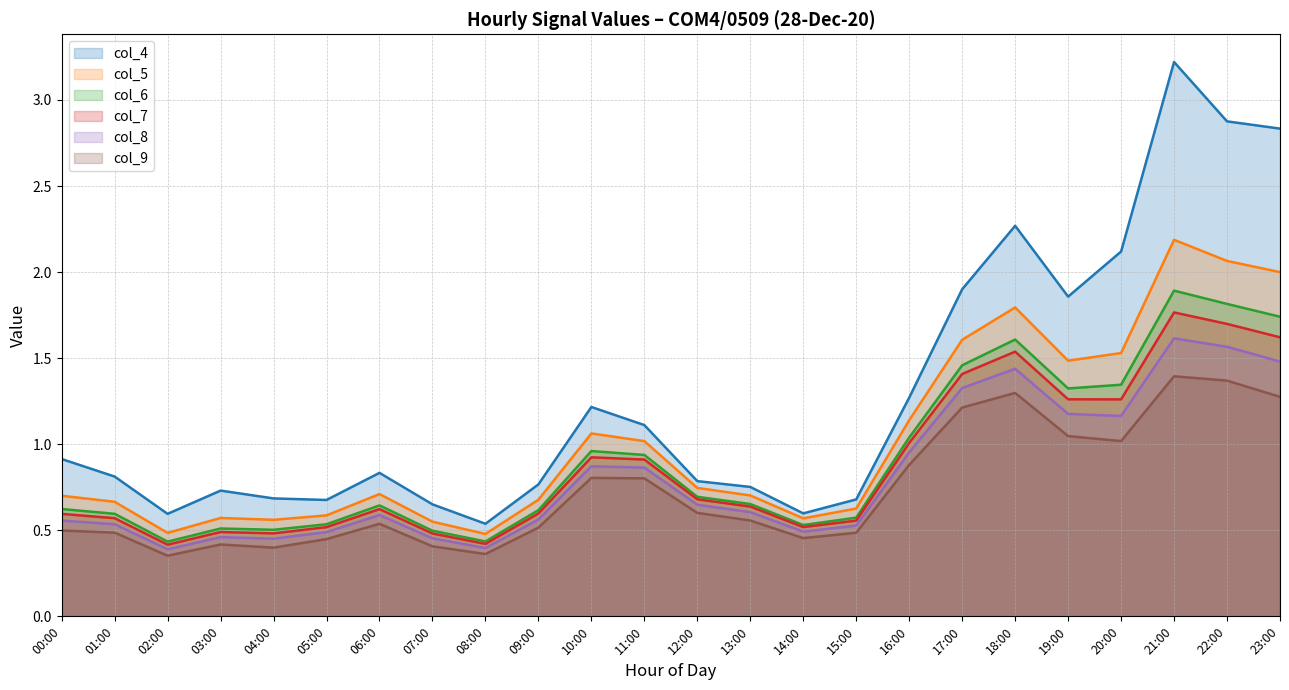

At how many categories does at least one series exceed 0?

24